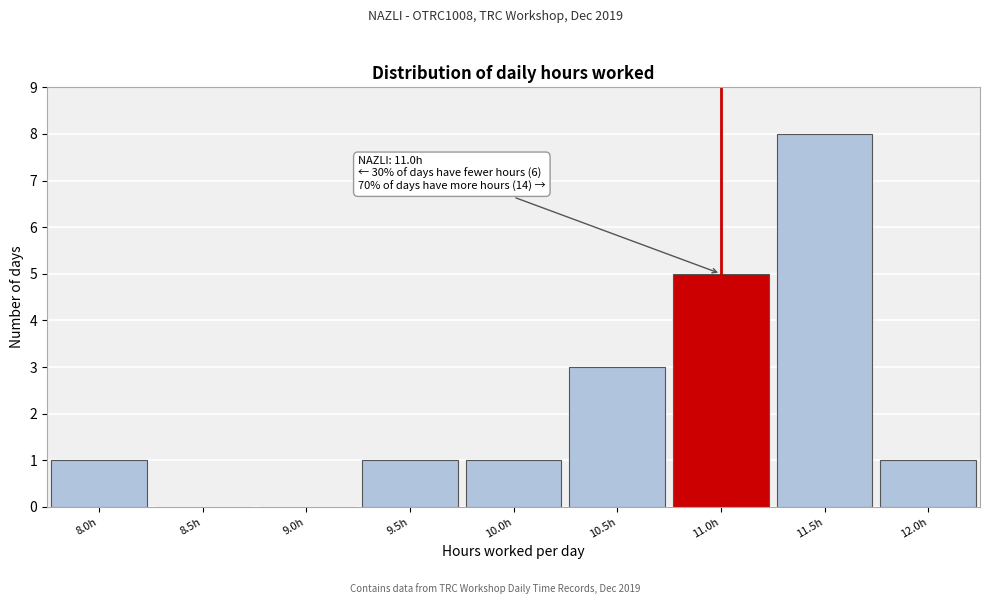

Reading left to right, extract all data points from this chart.

8.0h=1	8.5h=0	9.0h=0	9.5h=1	10.0h=1	10.5h=3	11.0h=5	11.5h=8	12.0h=1